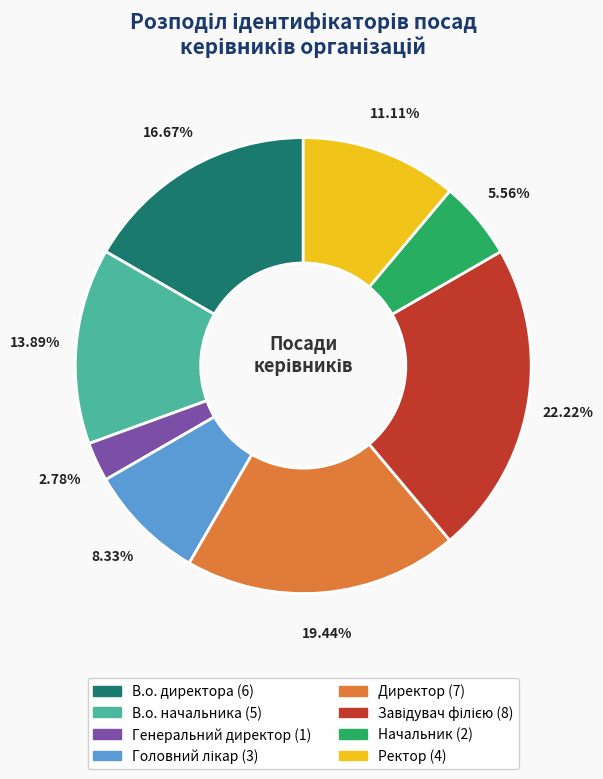

Is it true that В.о. начальника is 25% of the pie?

False